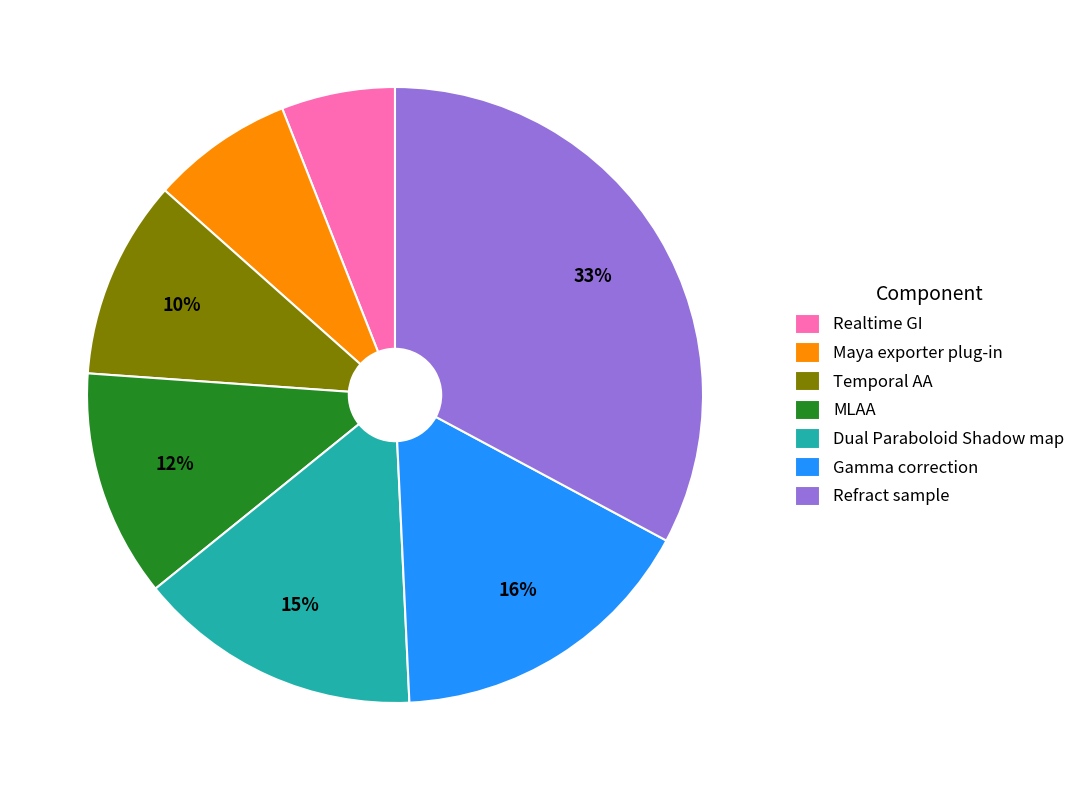

To the nearest percent, what portion does Maya exporter plug-in represent?

7%